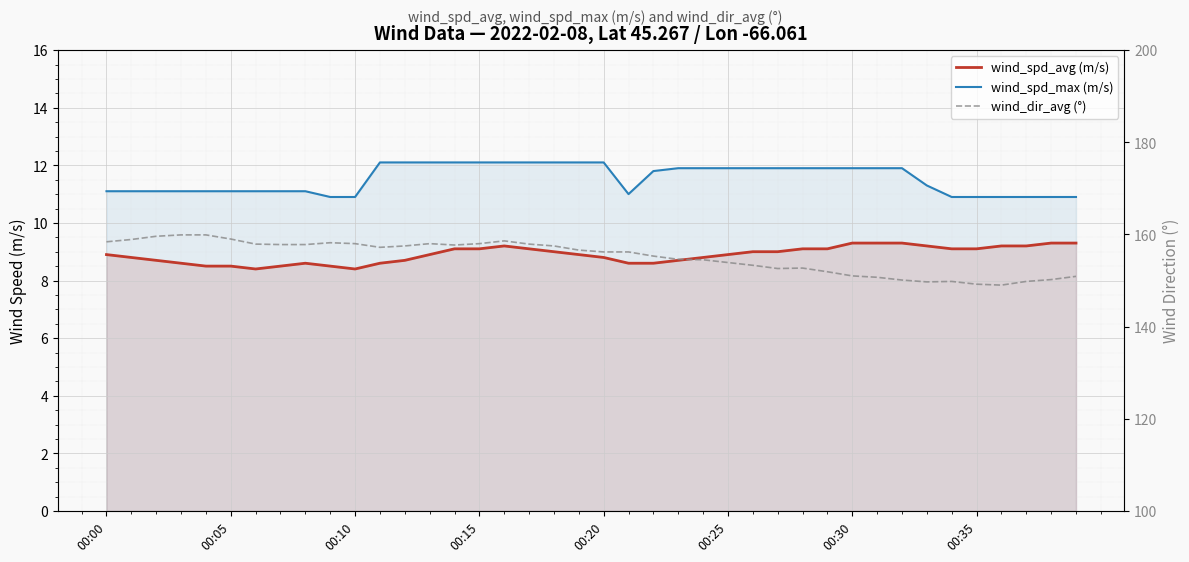

At 00:00, list the series in order from smallest to largest.

wind_spd_avg (m/s), wind_spd_max (m/s), wind_dir_avg (°)